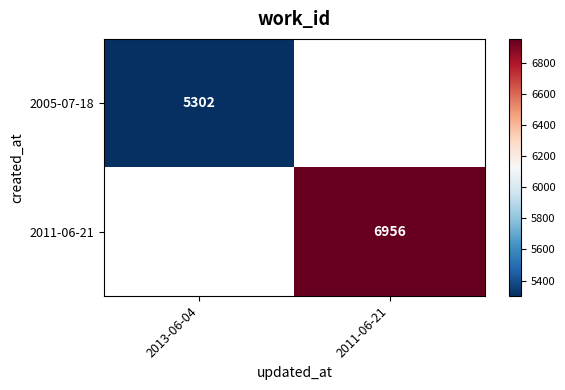

The value of 2005-07-18 at 2013-06-04 is 7637. True or false?

False